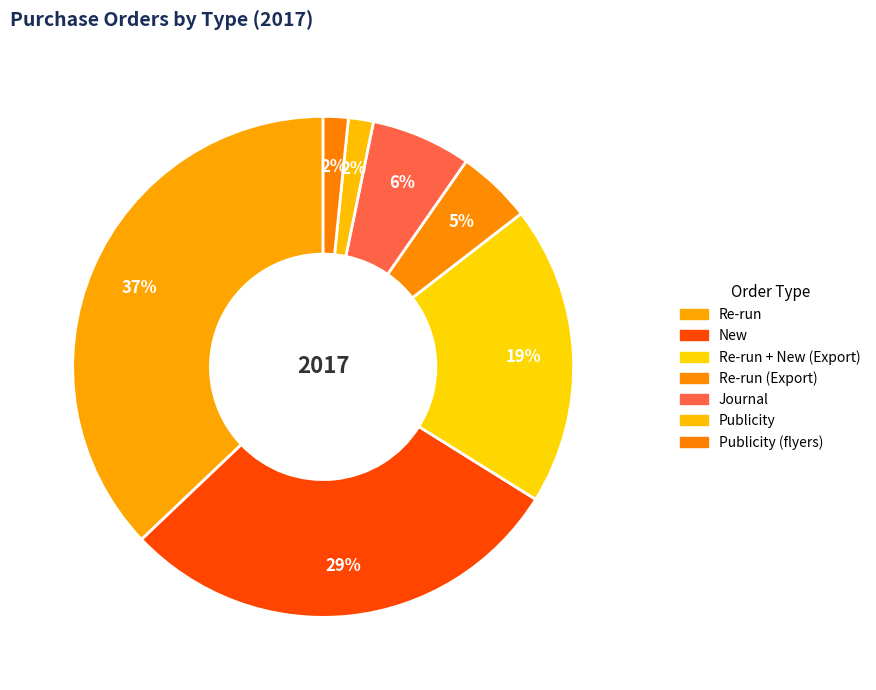

Count the number of slices in the pie.

7